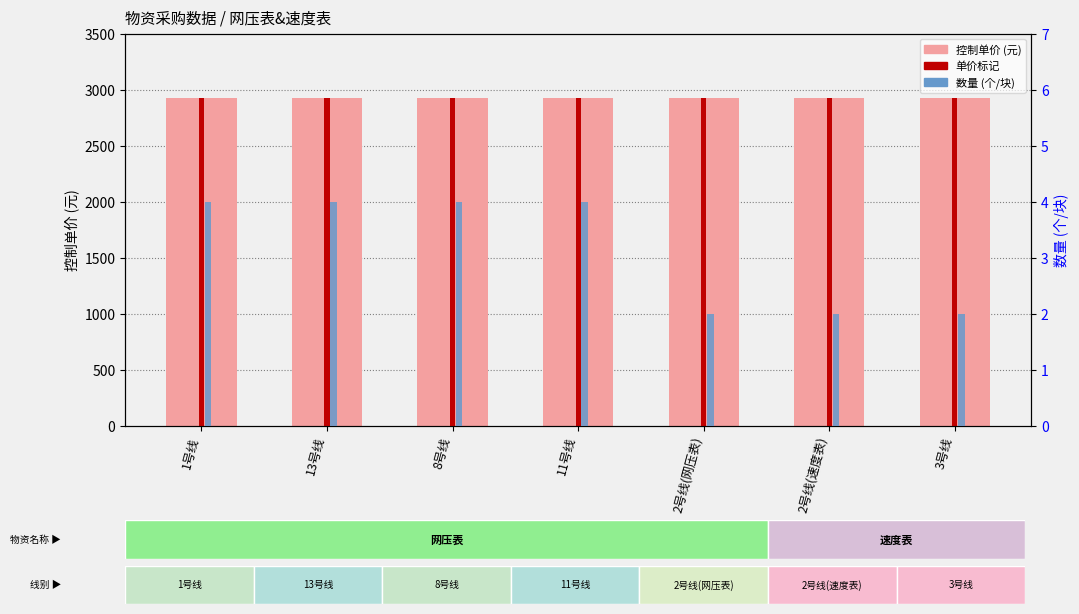

At which category is the sum across all series the highest?

1号线